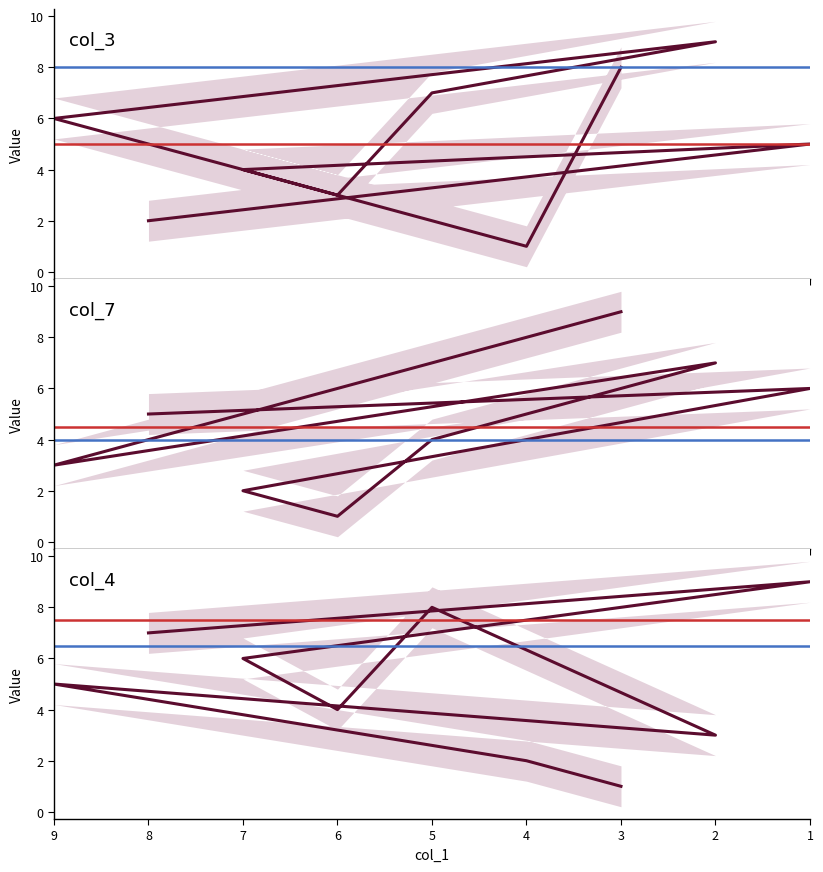

Reading left to right, extract all data points from this chart.

col_3: 8=2	1=5	7=4	6=3	5=7	2=9	9=6	4=1	3=8
col_7: 8=5	1=6	7=2	6=1	5=4	2=7	9=3	4=8	3=9
col_4: 8=7	1=9	7=6	6=4	5=8	2=3	9=5	4=2	3=1